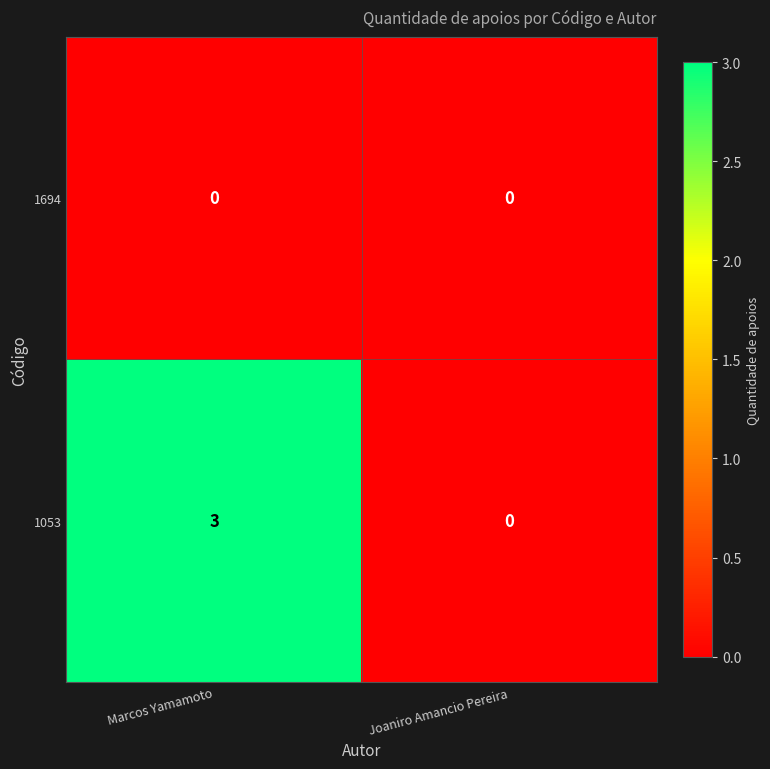

The value of 1053 at Marcos Yamamoto is 4. True or false?

False